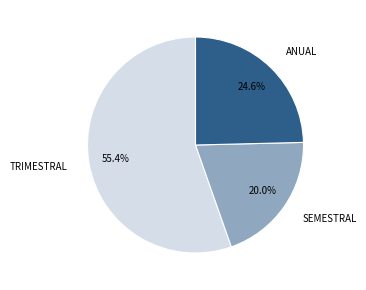

Rank the categories by value from lowest to highest.

SEMESTRAL, ANUAL, TRIMESTRAL